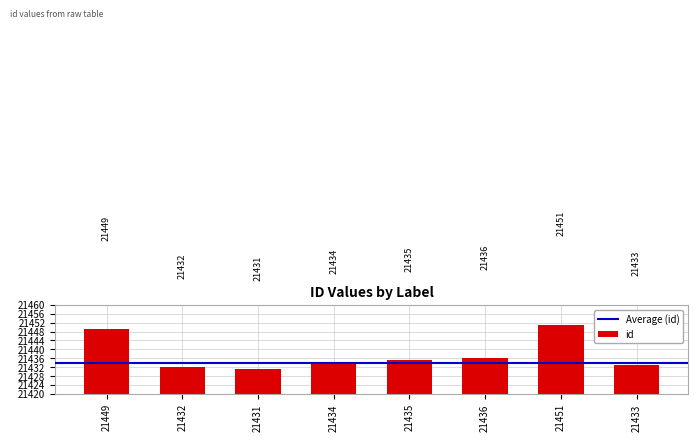

What is the sum of the values at 21432 and 21451?

42883